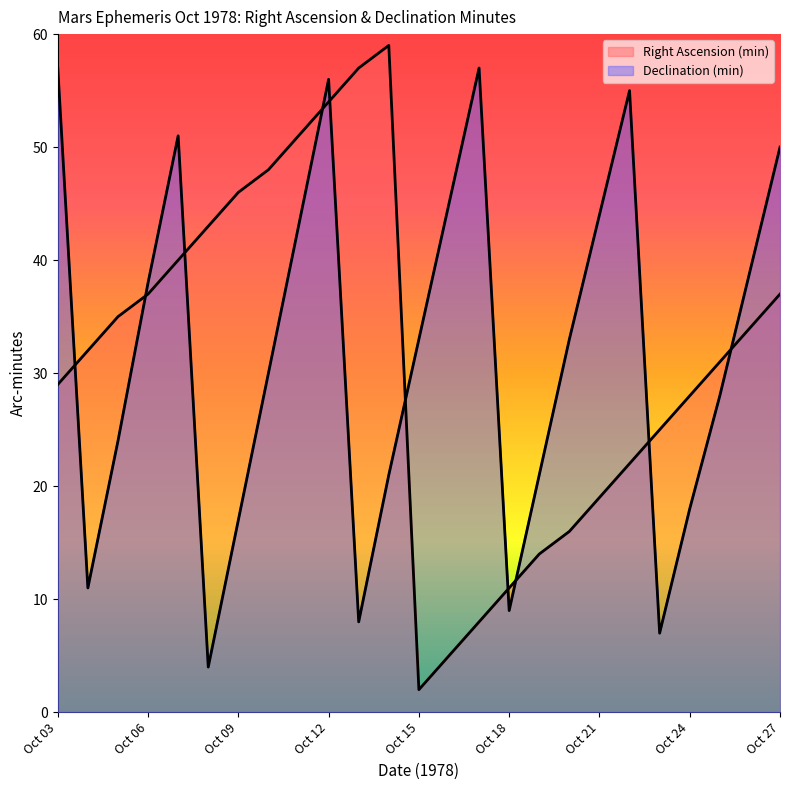

At how many categories does at least one series exceed 34?

17